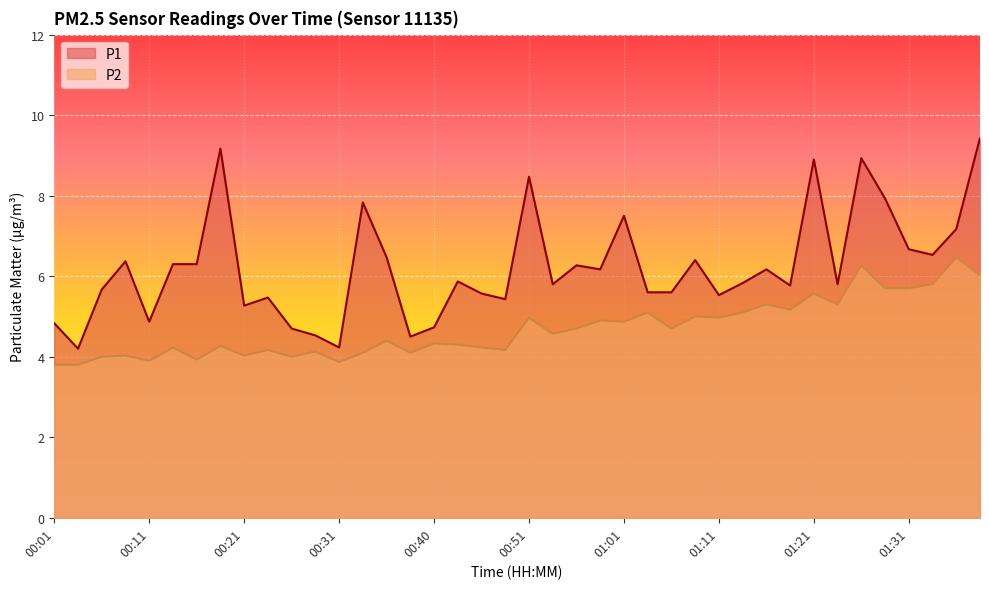

List the labels in order of P1 value, largest first.

01:38, 00:18, 01:26, 01:21, 00:51, 01:28, 00:33, 01:01, 01:36, 01:31, 01:33, 00:35, 01:08, 00:08, 00:13, 00:16, 00:56, 00:58, 01:16, 00:43, 01:13, 00:53, 01:23, 01:18, 00:06, 01:03, 01:06, 00:46, 01:11, 00:23, 00:48, 00:21, 00:11, 00:01, 00:40, 00:26, 00:28, 00:38, 00:31, 00:03